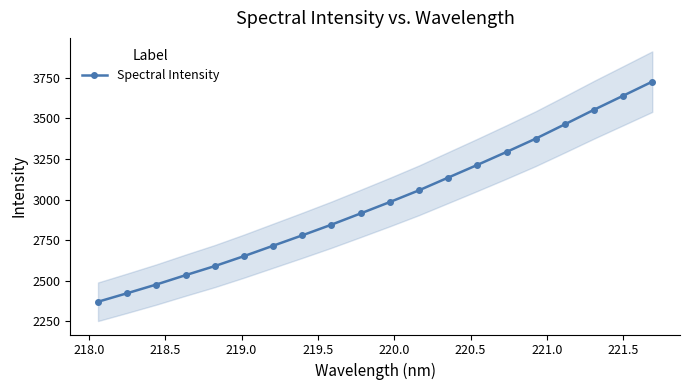

What is the value of the Spectral Intensity point at the 3rd from the left?

2477.2